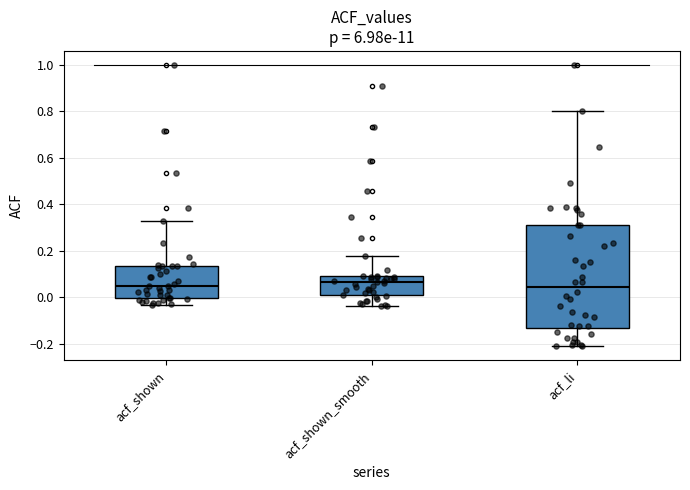

Which box is the tallest, from its lower edge to its upper edge?

acf_li